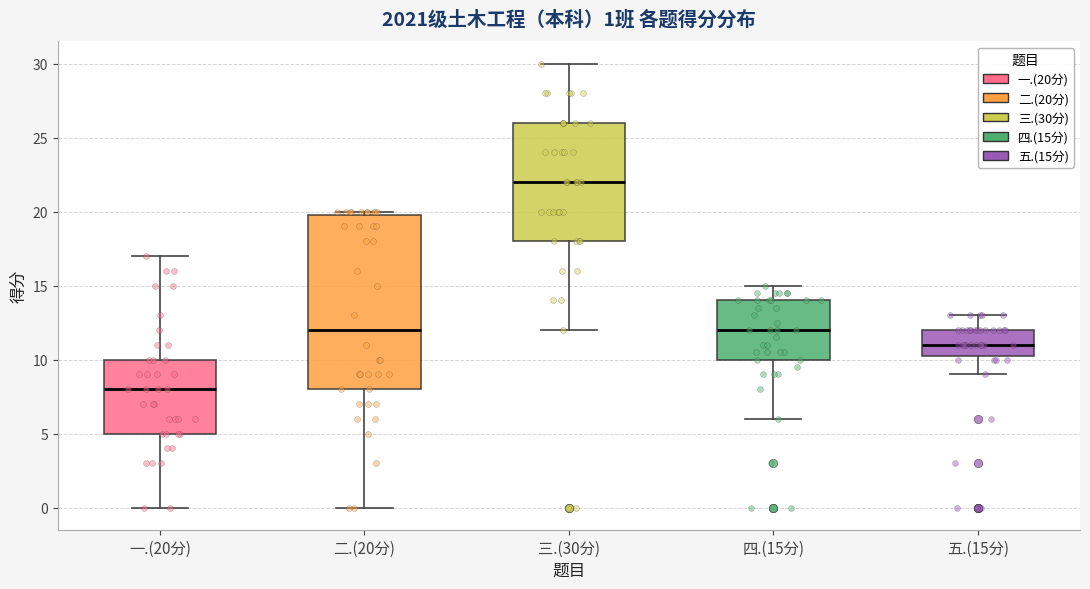

Which box's median line is the highest?

三.(30分)